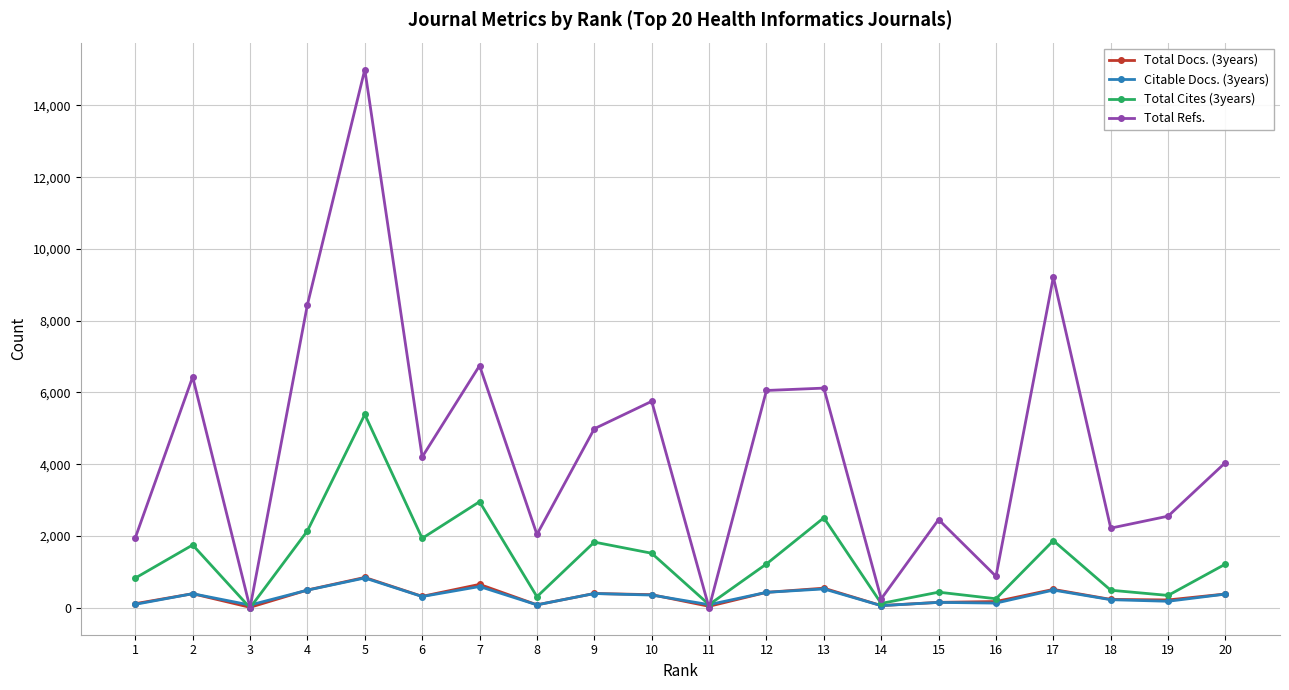

Between 3 and 15, which series saw the biggest shift?

Total Refs.